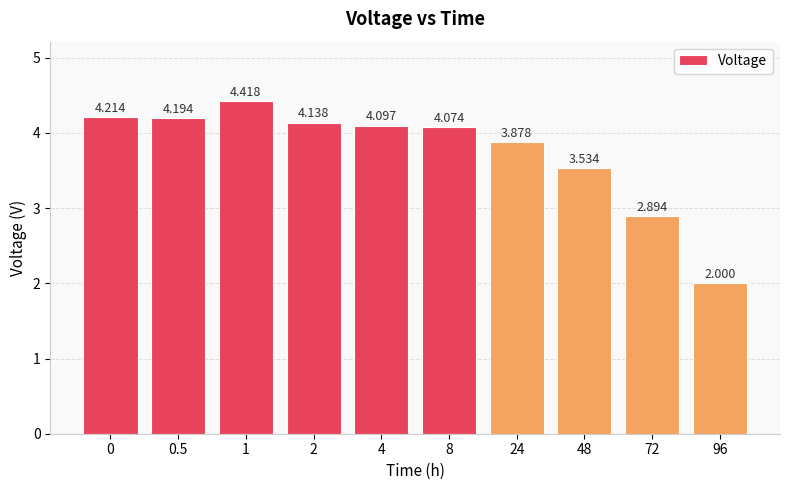

Rank the categories by value from highest to lowest.

1, 0, 0.5, 2, 4, 8, 24, 48, 72, 96